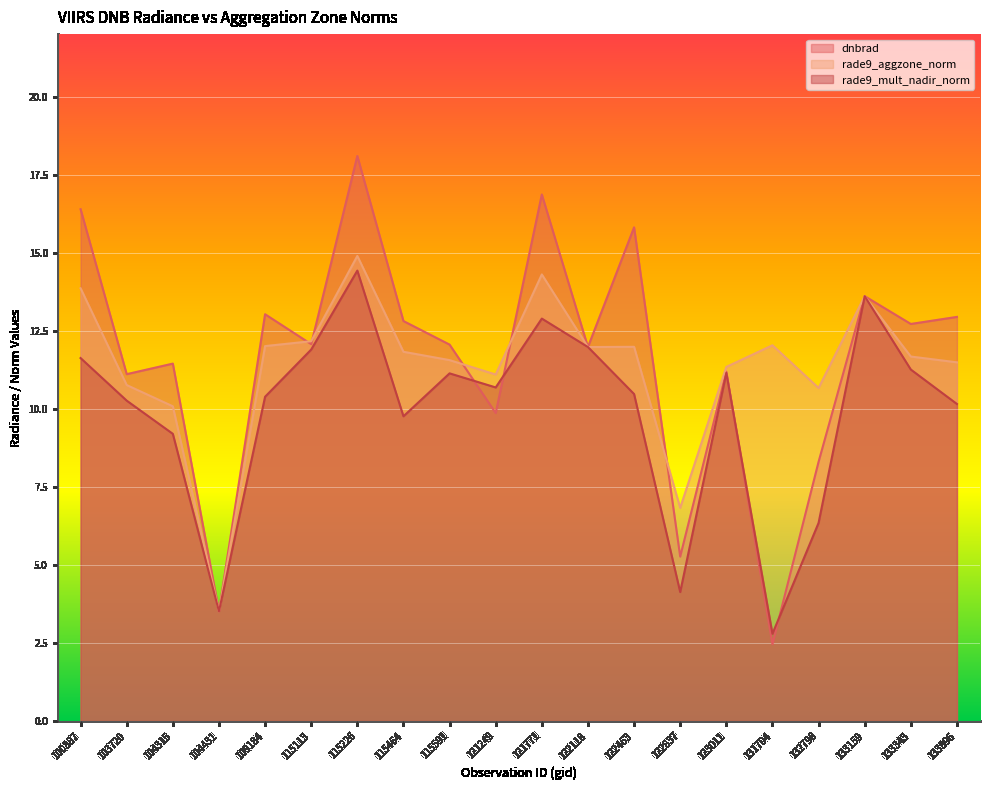

Reading right to left, transcribe all the data shown in this chart.

dnbrad: 133896=12.9	133343=12.7	133159=13.6	132798=8.3	131704=2.5	123011=11.2	122837=5.3	122463=15.8	122118=12.0	121771=16.9	121249=9.9	115591=12.1	115464=12.8	115226=18.1	115113=12.1	109184=13.0	104431=3.5	104315=11.4	103720=11.1	100887=16.4
rade9_aggzone_norm: 133896=11.5	133343=11.7	133159=13.6	132798=10.7	131704=12.0	123011=11.3	122837=6.8	122463=12.0	122118=12.0	121771=14.3	121249=11.1	115591=11.6	115464=11.8	115226=14.9	115113=12.2	109184=12.0	104431=3.5	104315=10.1	103720=10.8	100887=13.9
rade9_mult_nadir_norm: 133896=10.2	133343=11.3	133159=13.6	132798=6.3	131704=2.8	123011=11.1	122837=4.1	122463=10.5	122118=12.0	121771=12.9	121249=10.7	115591=11.1	115464=9.8	115226=14.4	115113=11.9	109184=10.4	104431=3.5	104315=9.2	103720=10.3	100887=11.6